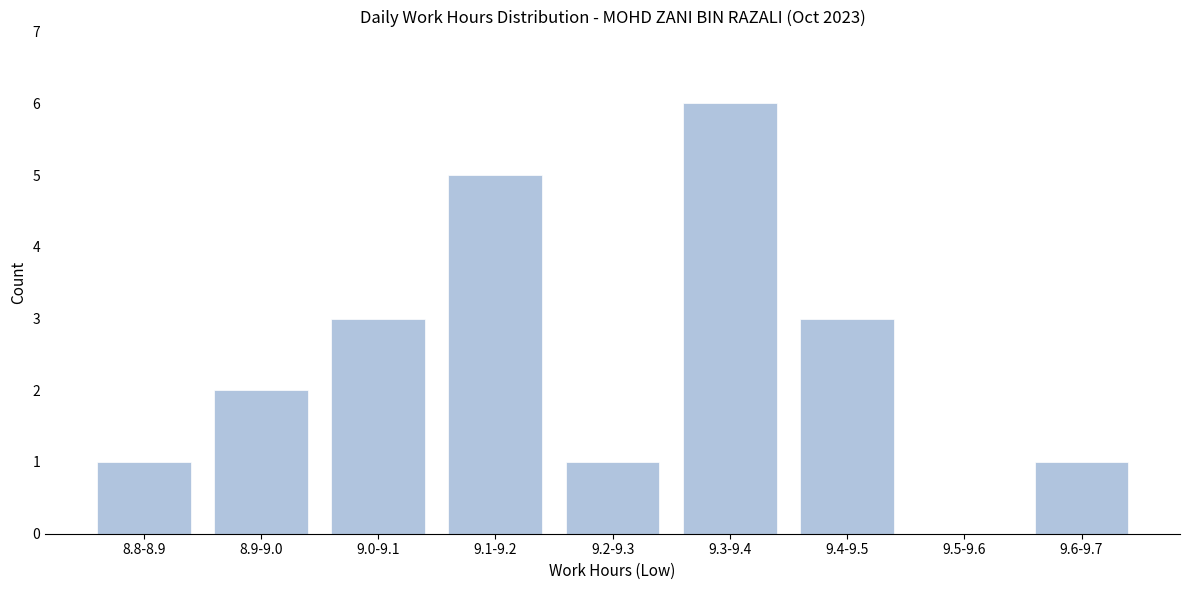

Reading left to right, extract all data points from this chart.

8.8-8.9=1	8.9-9.0=2	9.0-9.1=3	9.1-9.2=5	9.2-9.3=1	9.3-9.4=6	9.4-9.5=3	9.5-9.6=0	9.6-9.7=1